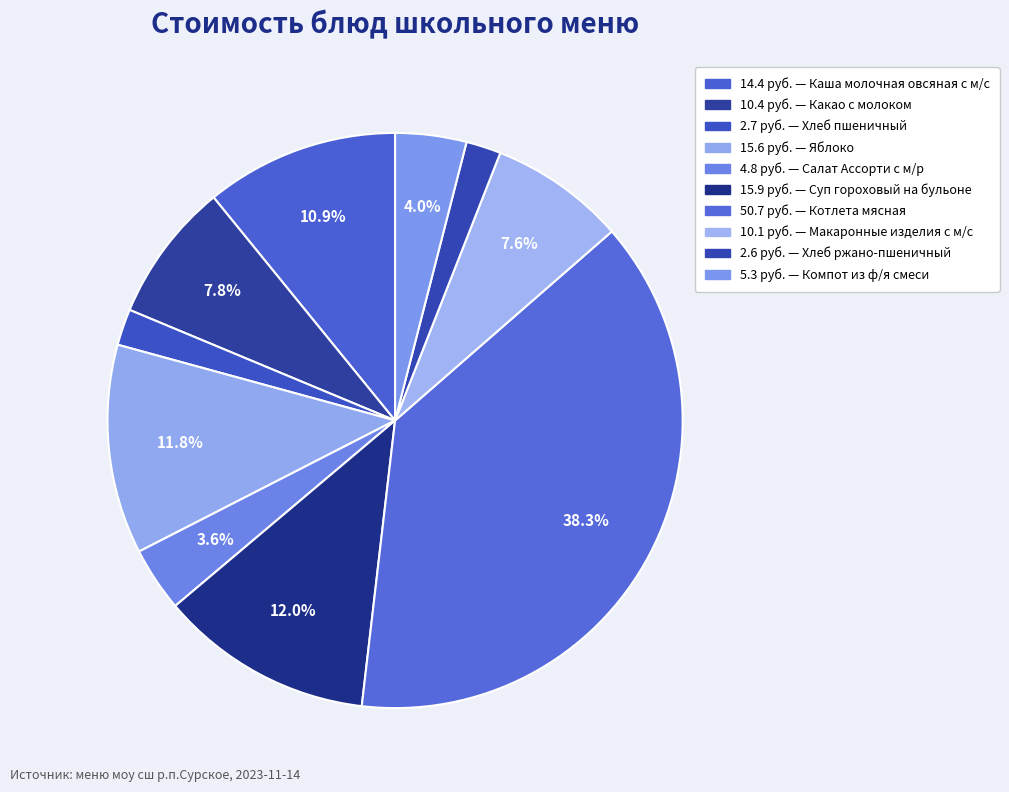

How many segments does this pie chart have?

10